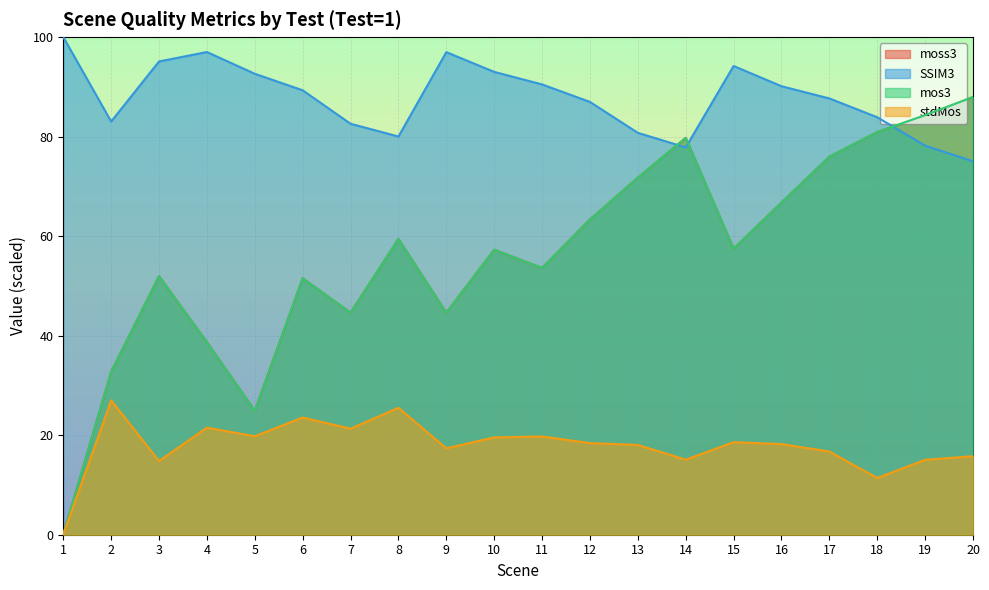

True or false: stdMos and SSIM3 cross at least once.

False